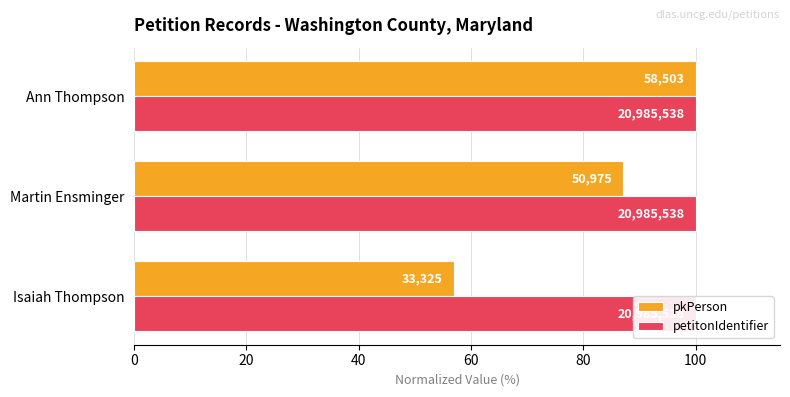

Which has a higher value, Isaiah Thompson or Martin Ensminger?

Martin Ensminger